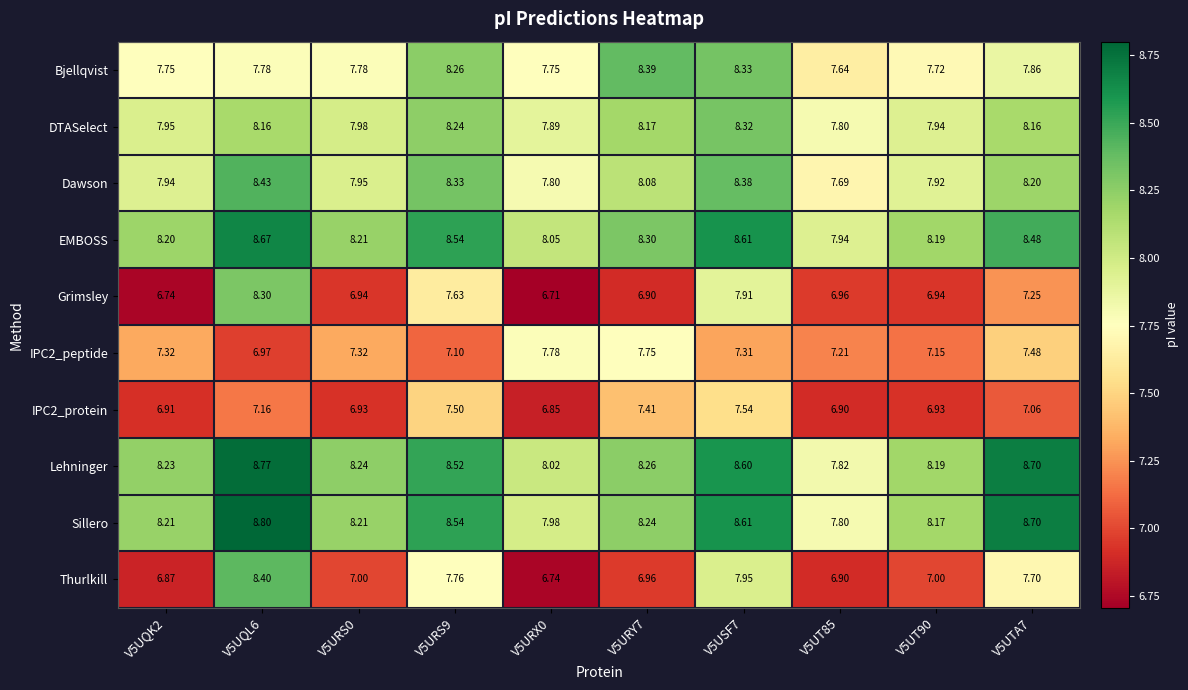

Which series has the widest spread of values?

Thurlkill